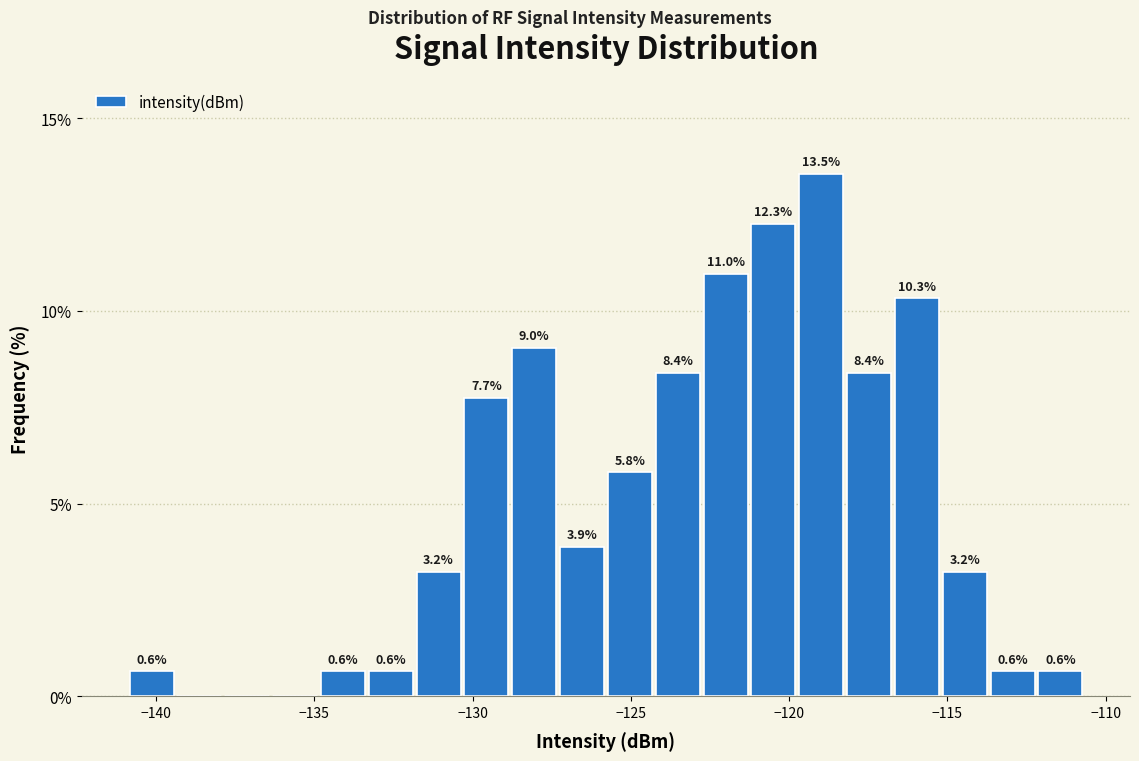

Around what value on the x-axis is the tallest bar? Give the approximate position of its centre, as read against the axis.

-119.0